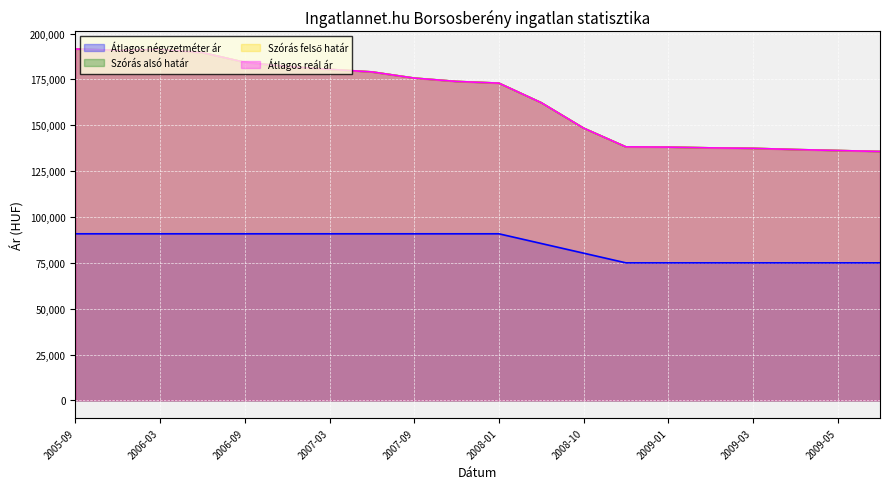

True or false: Szórás felső határ has more than 0 points higher than both neighbors.

True